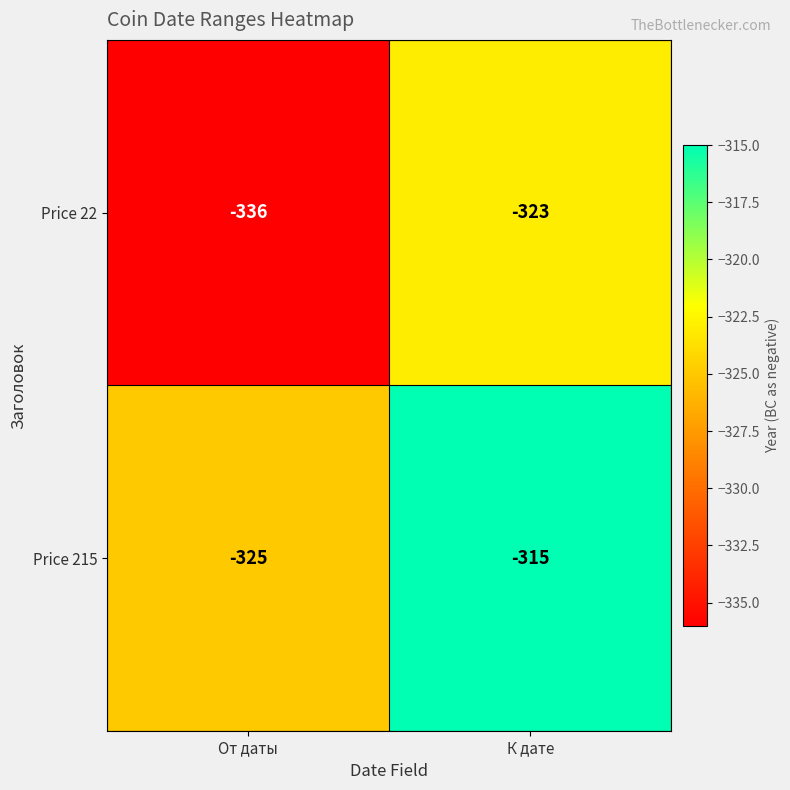

What is the sum of the Price 22 values at От даты and К дате?

-659